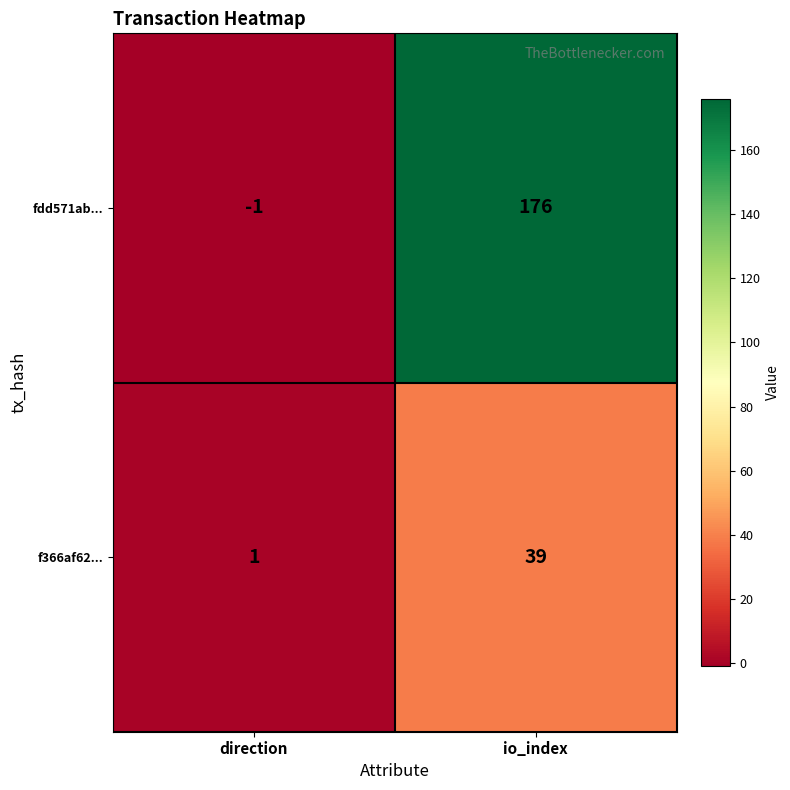

The f366af62... series shows 39 at io_index. True or false?

True